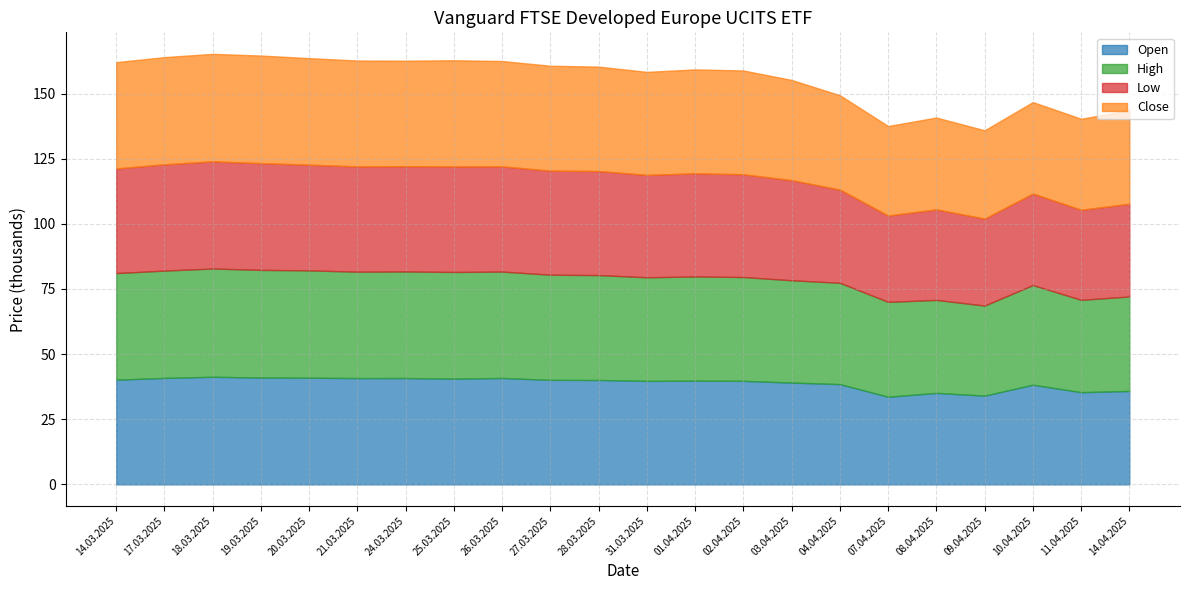

What are all the series names shown in the legend?

Open, High, Low, Close